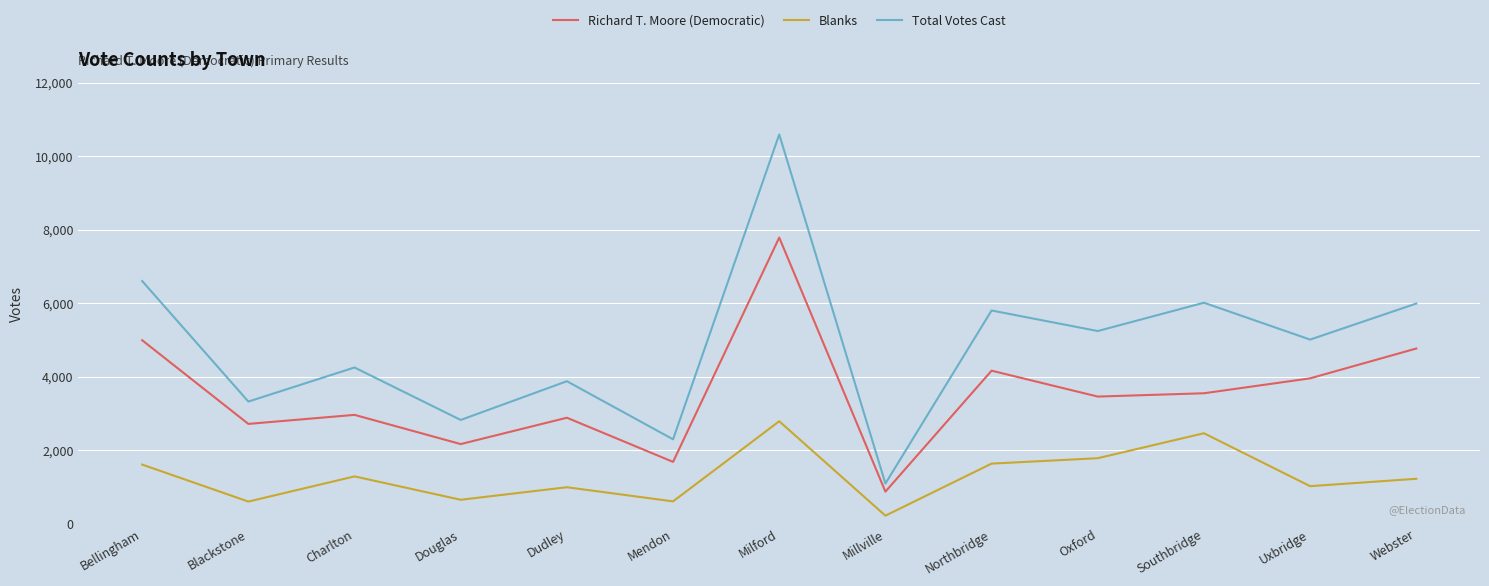

Which series has the largest total across all categories?

Total Votes Cast